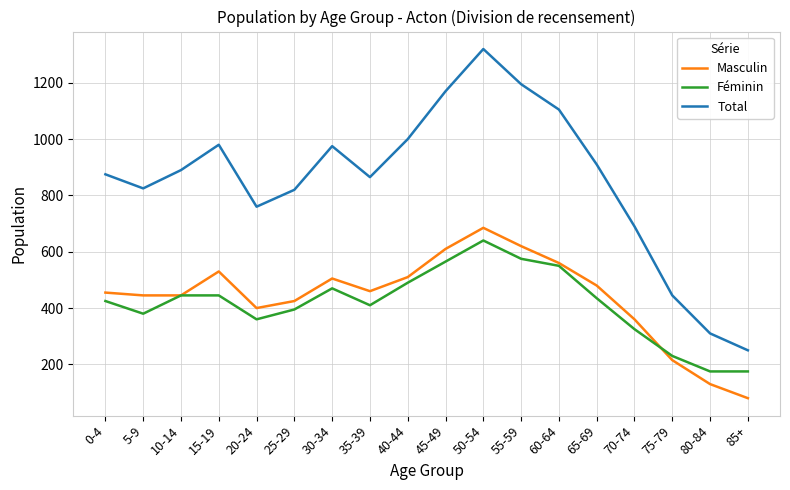

What is the total value across all series at 25-29?

1640